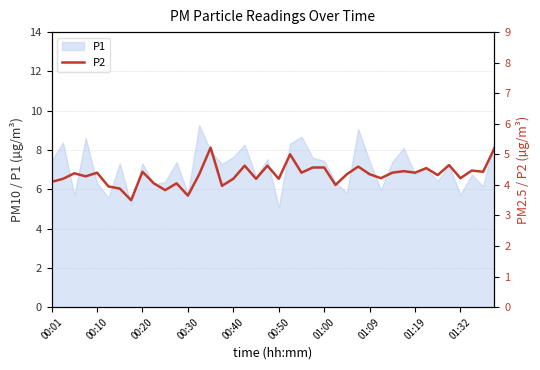

The P1 series shows 7.5 at 01:00. True or false?

True